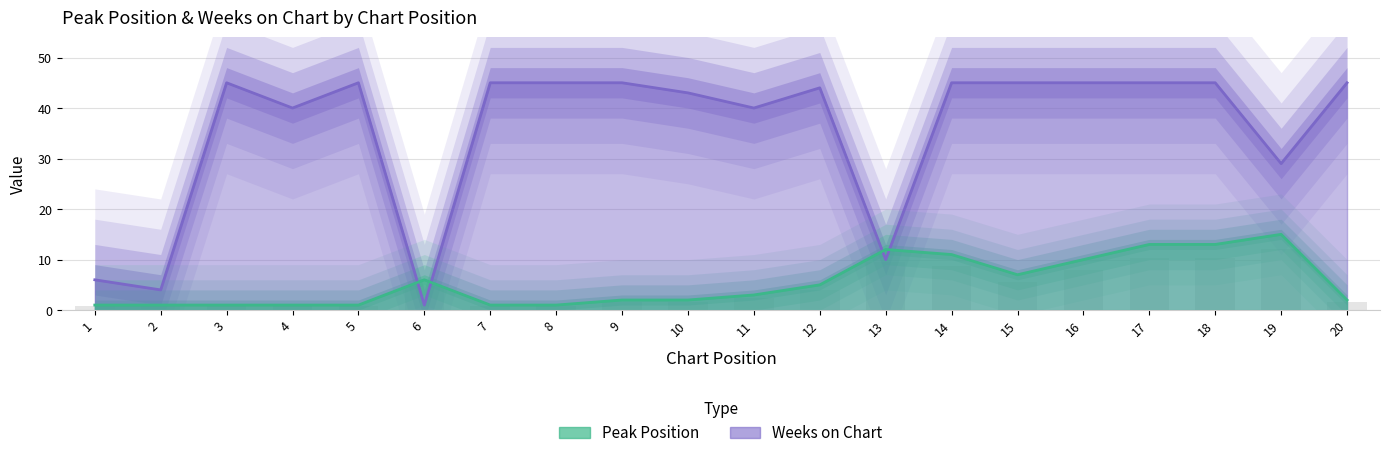

True or false: Peak Position has a value of 5 at 13.

False